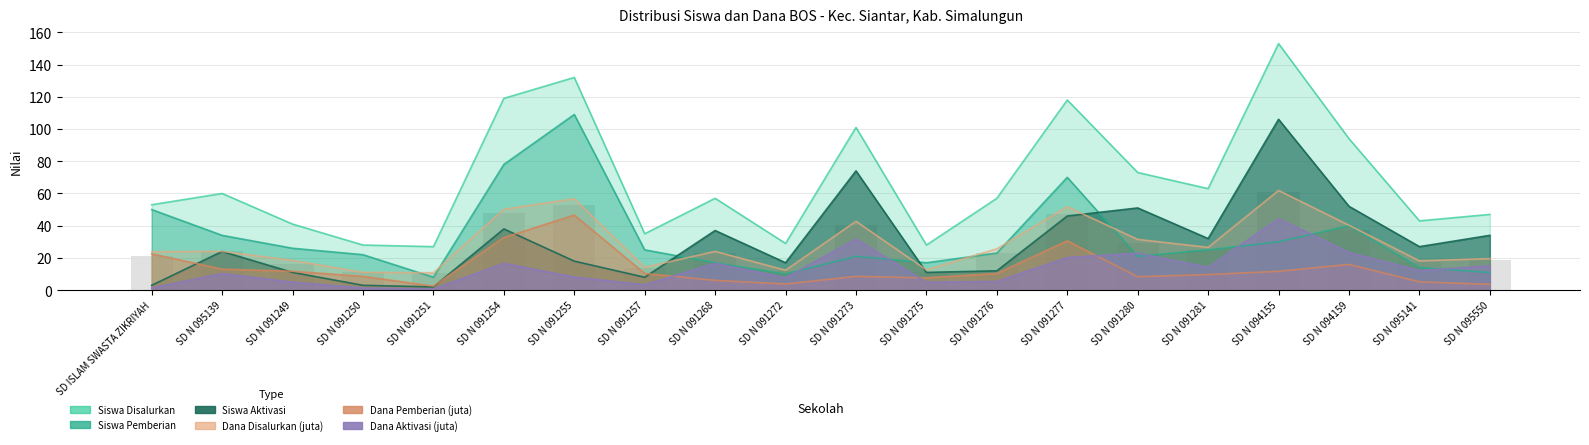

Is the value of Siswa Disalurkan at SD N 091255 greater than the value of Siswa Pemberian at SD N 094155?

Yes